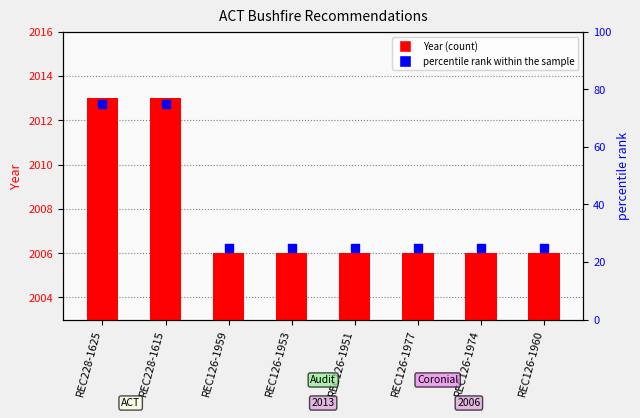

Is the value of Year at REC228-1625 greater than the value of percentile rank within the sample at REC126-1977?

Yes